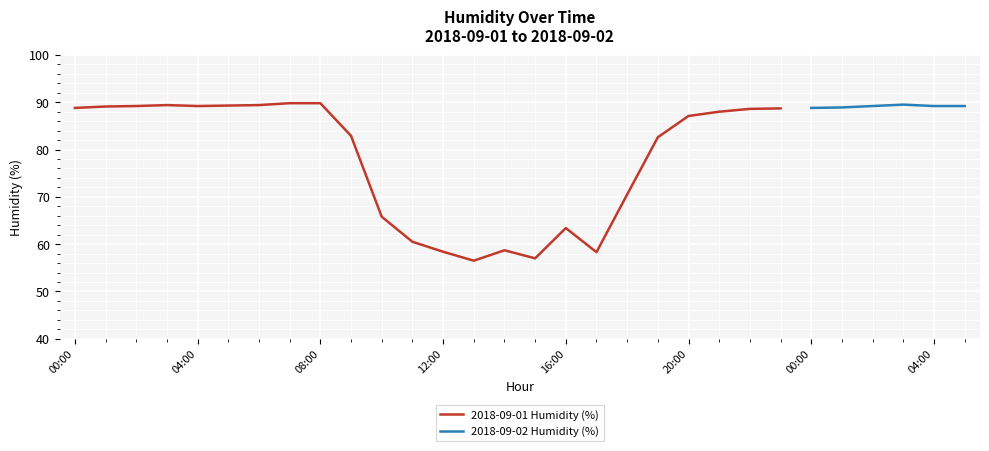

What is the difference between the maximum and minimum values in the Daily Mean Humidity (%) series?

33.3